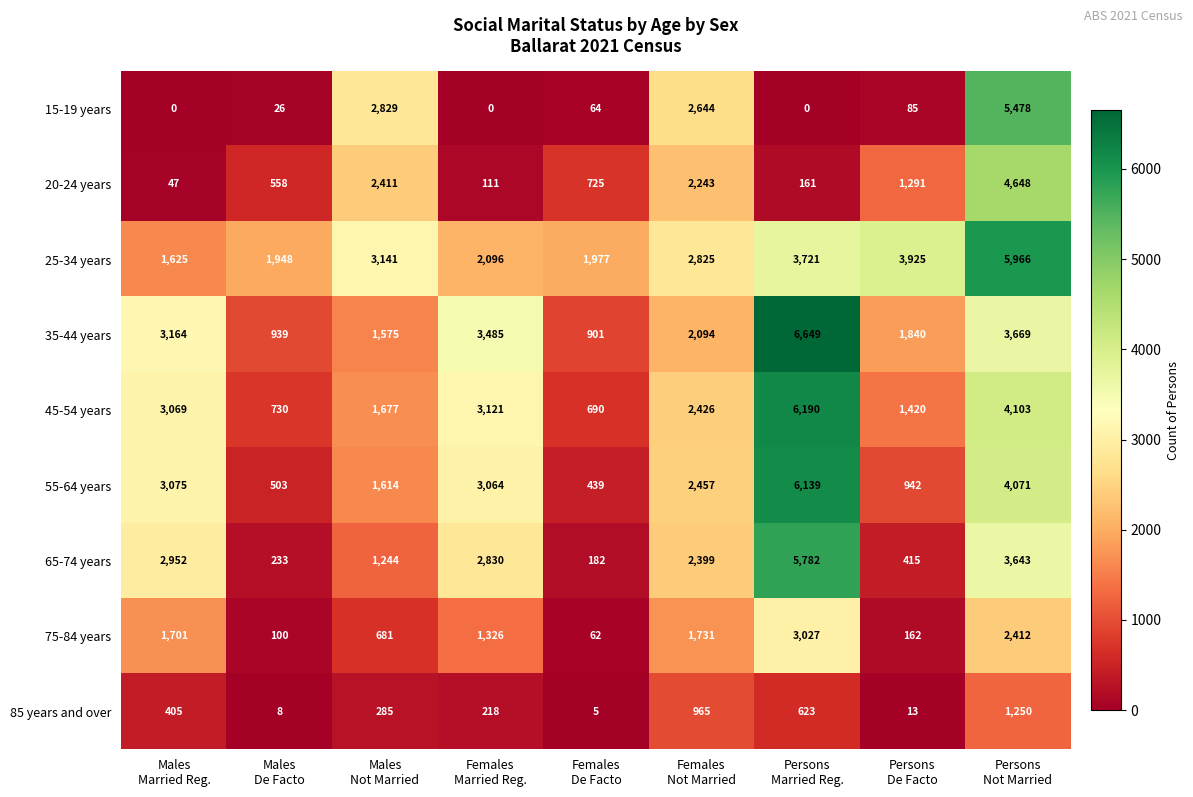

What is the difference between the maximum and minimum values in the 20-24 years series?

4601